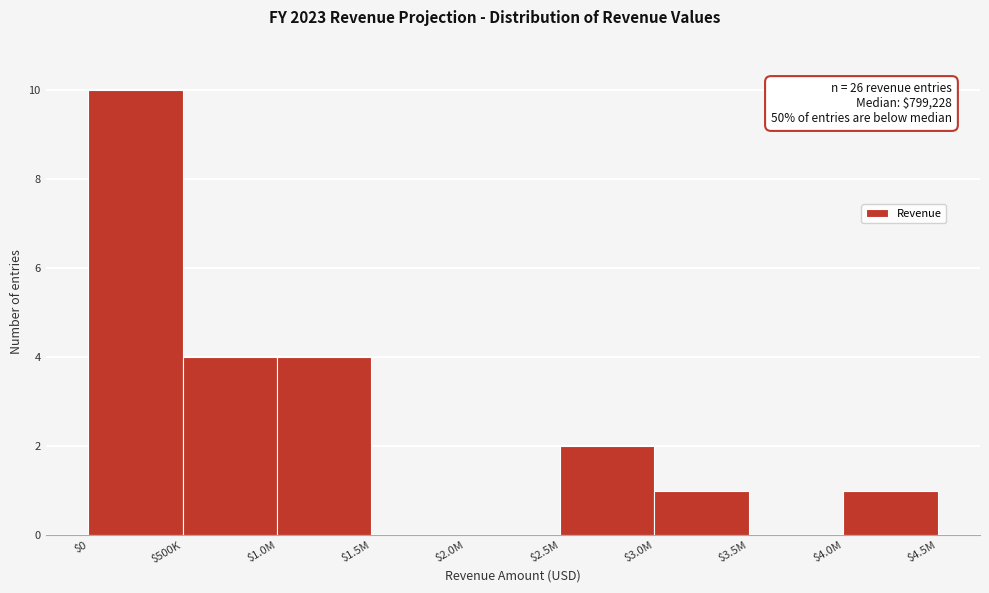

Is it true that the value at $2.0M is 0?

True